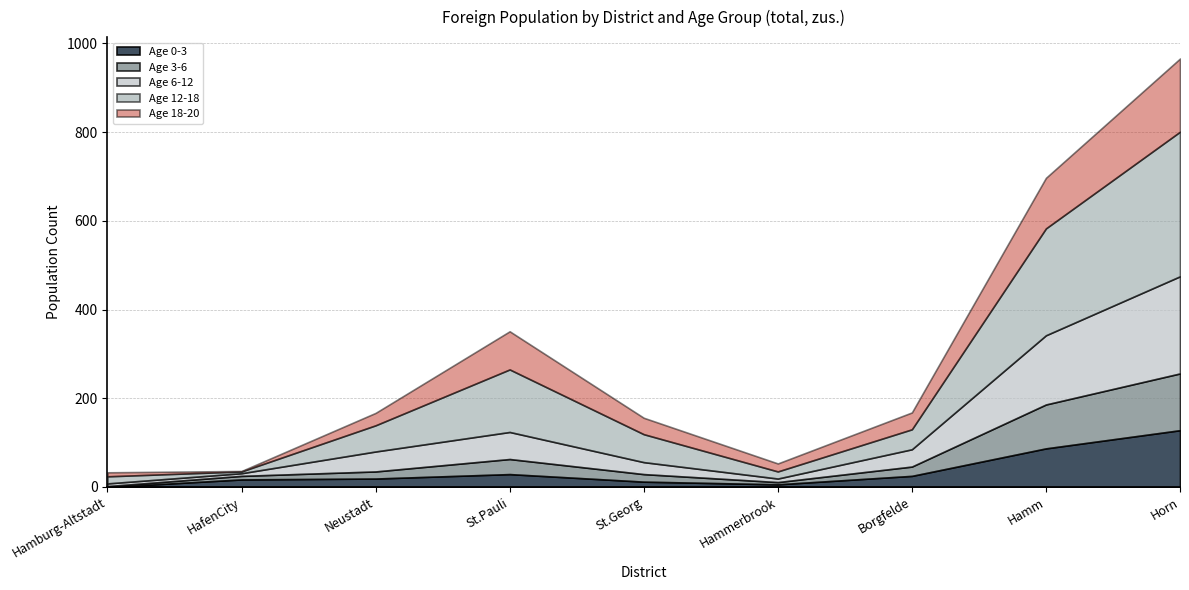

What is the label of the 3rd point from the left?

Neustadt